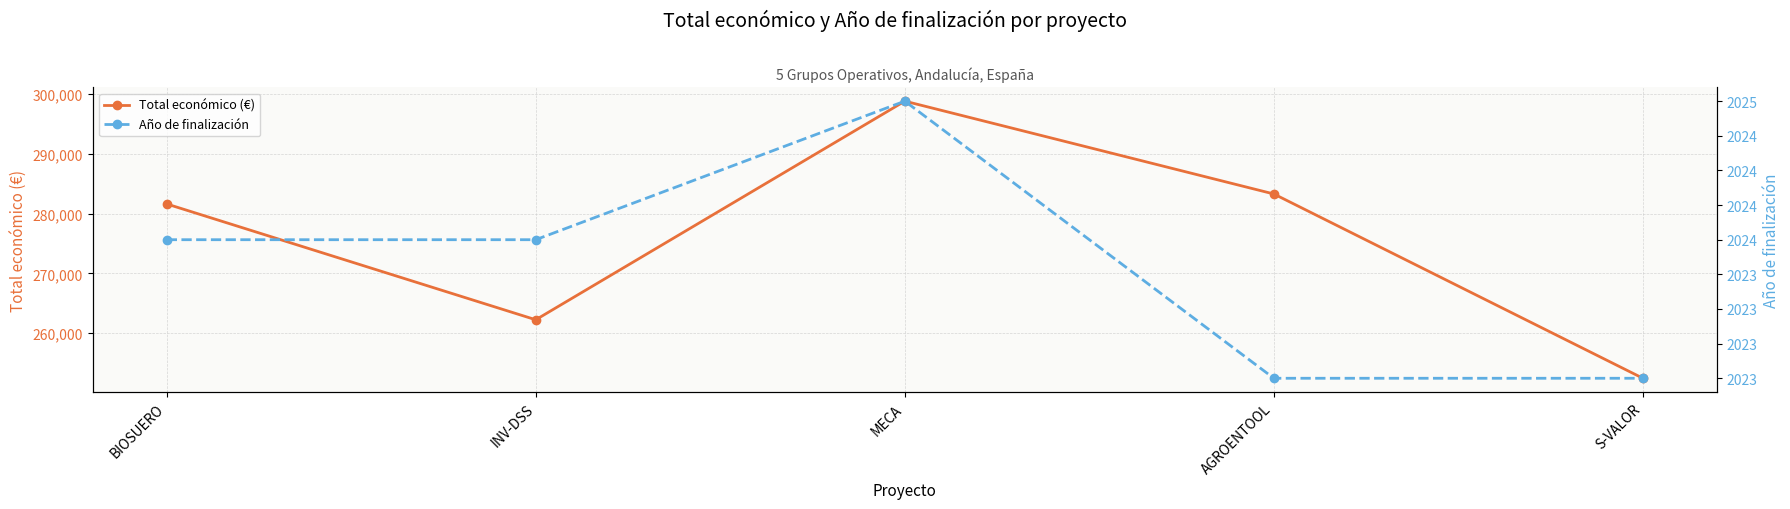

Is this an area chart (filled region under the line)?

No